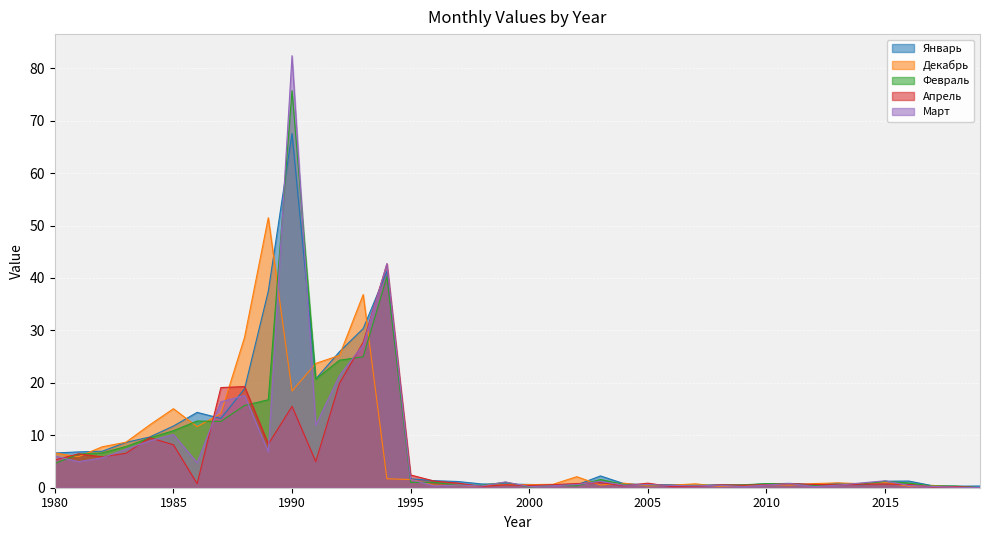

At which label does Апрель reach its minimum?

2019